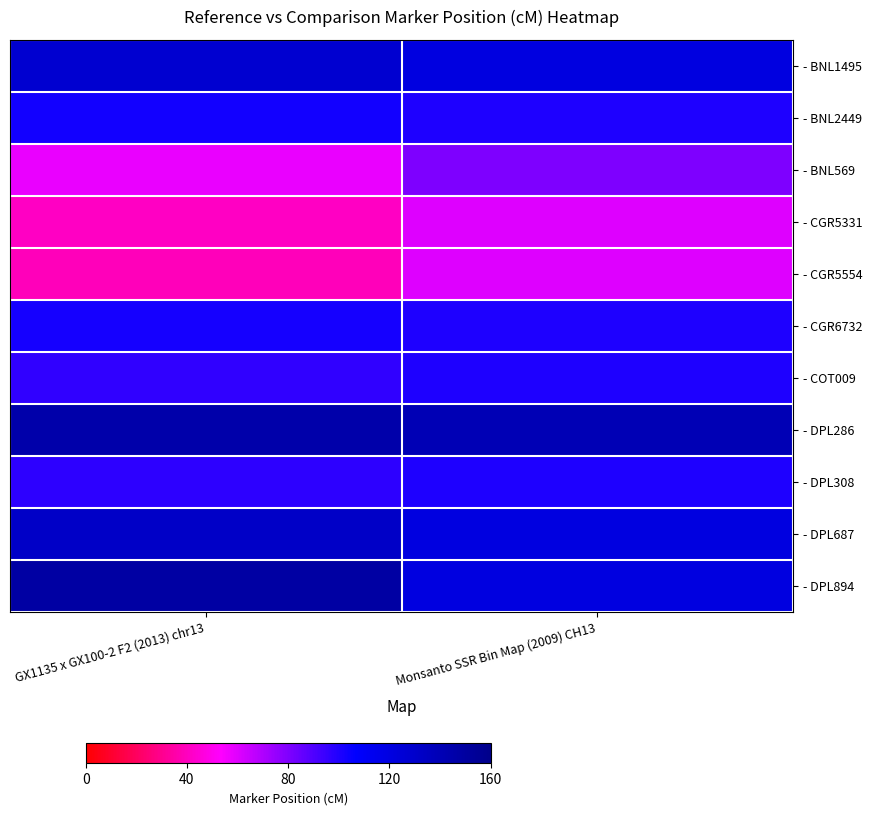

At how many categories does at least one series exceed 81?

2